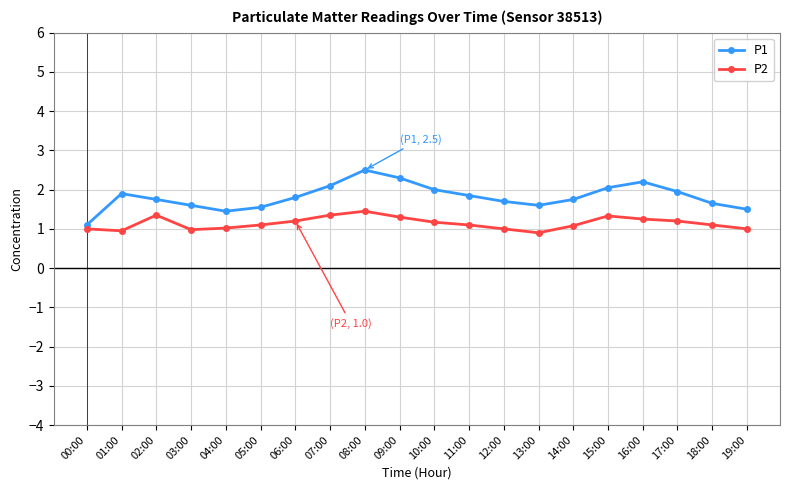

True or false: P1 has more than 1 interior local peaks.

True